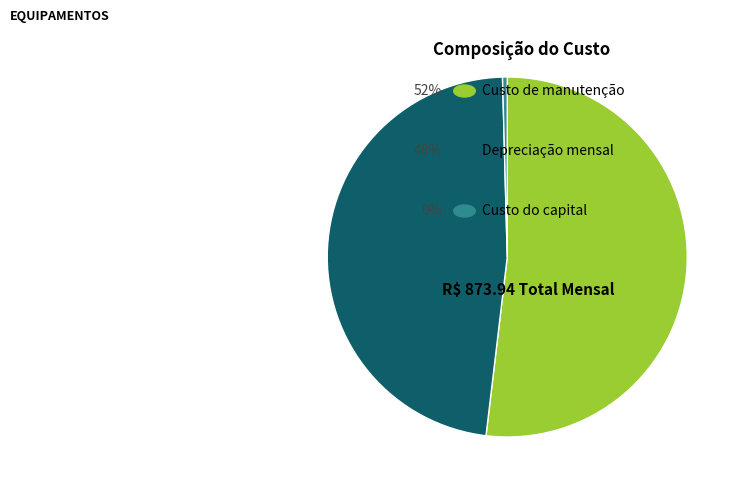

Rank the categories by value from highest to lowest.

Custo de manutenção, Depreciação mensal, Custo do capital